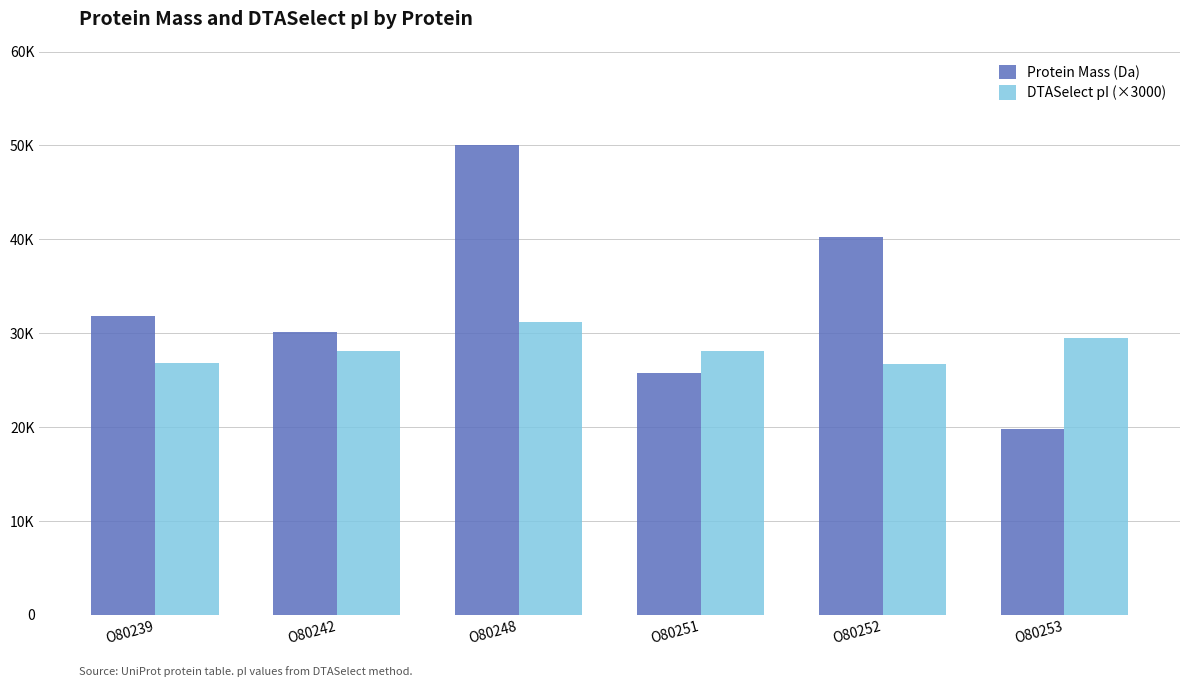

Reading right to left, extract all data points from this chart.

Protein Mass (Da): O80253=19808.4	O80252=40254.5	O80251=25815.9	O80248=50026.8	O80242=30145.6	O80239=31829.9
DTASelect pI (×3000): O80253=29514.0	O80252=26706.0	O80251=28155.0	O80248=31182.0	O80242=28065.0	O80239=26793.0